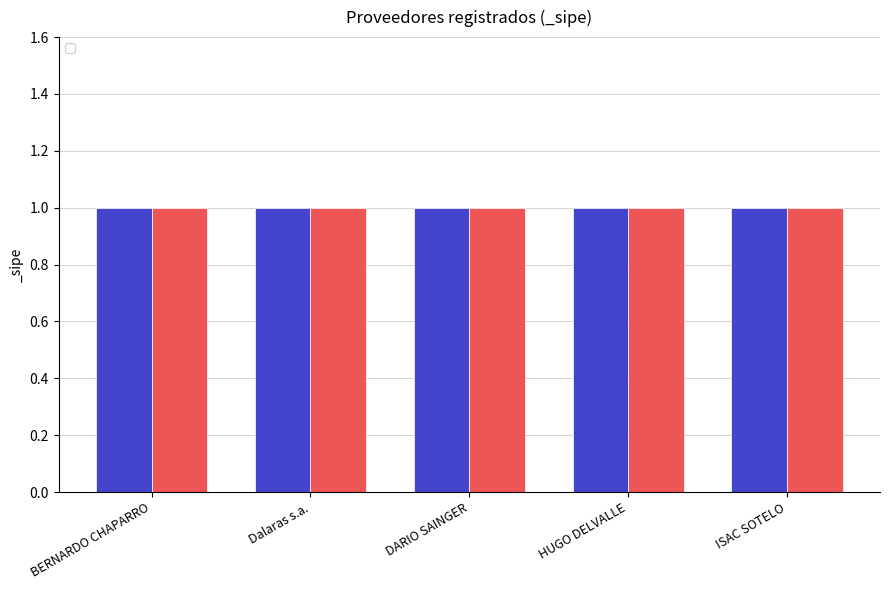

What is the maximum value for _sipe?

1